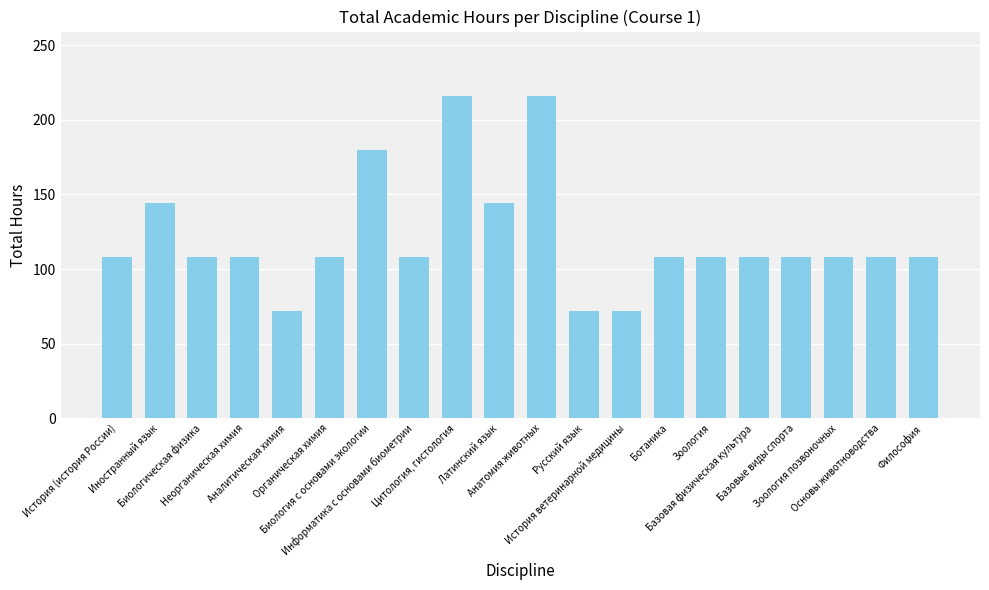

Reading right to left, transcribe all the data shown in this chart.

108	108	108	108	108	108	108	72	72	216	144	216	108	180	108	72	108	108	144	108